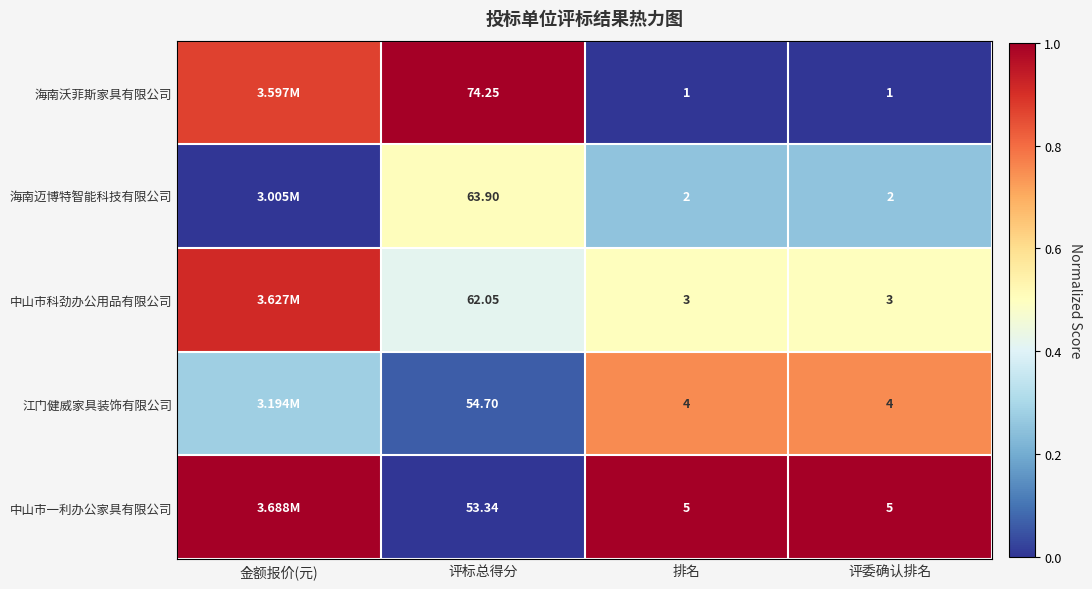

At 评标总得分, list the series in order from smallest to largest.

中山市一利办公家具有限公司, 江门健威家具装饰有限公司, 中山市科劲办公用品有限公司, 海南迈博特智能科技有限公司, 海南沃菲斯家具有限公司